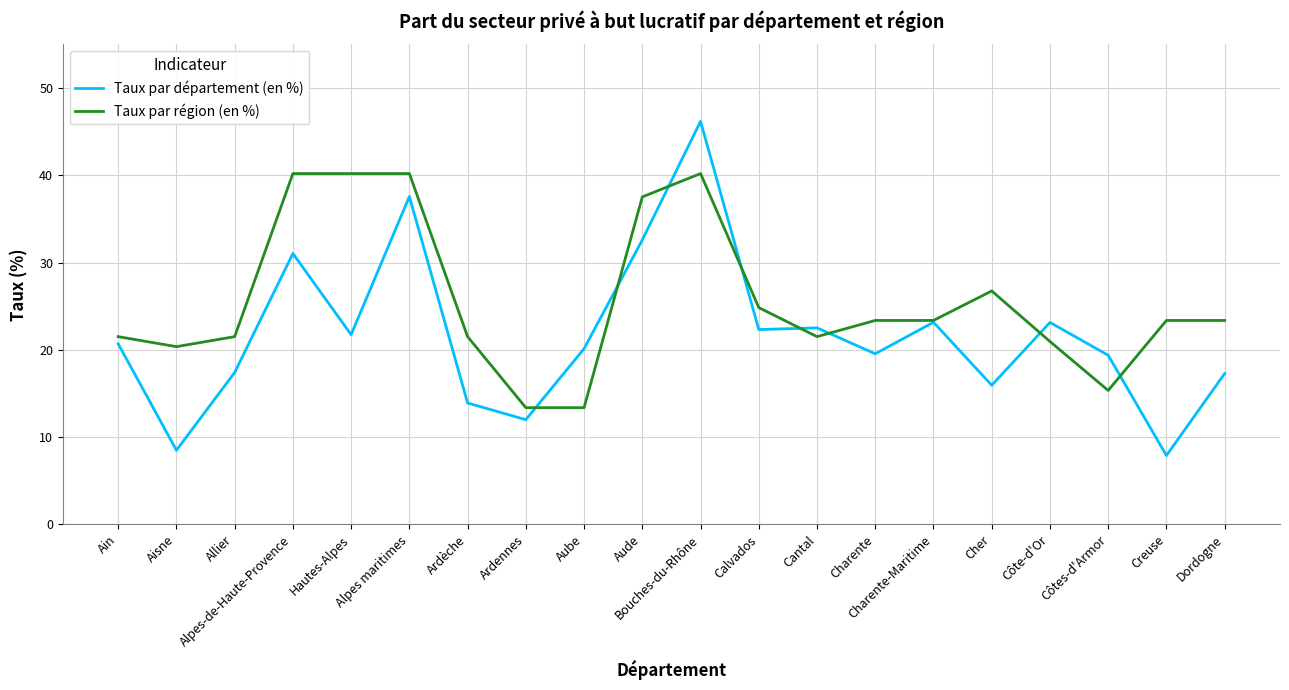

What is the difference between the highest and lowest values at Ardennes?

1.4